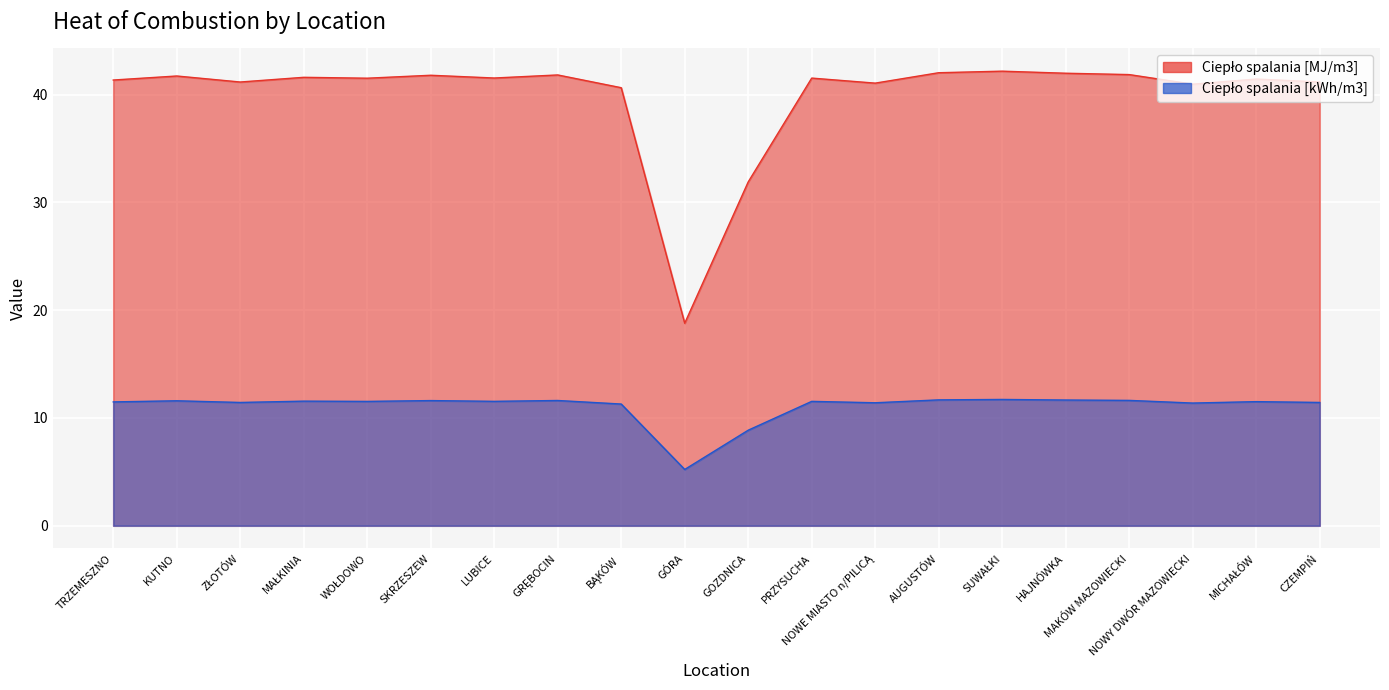

What is the label of the 9th point from the right?

PRZYSUCHA